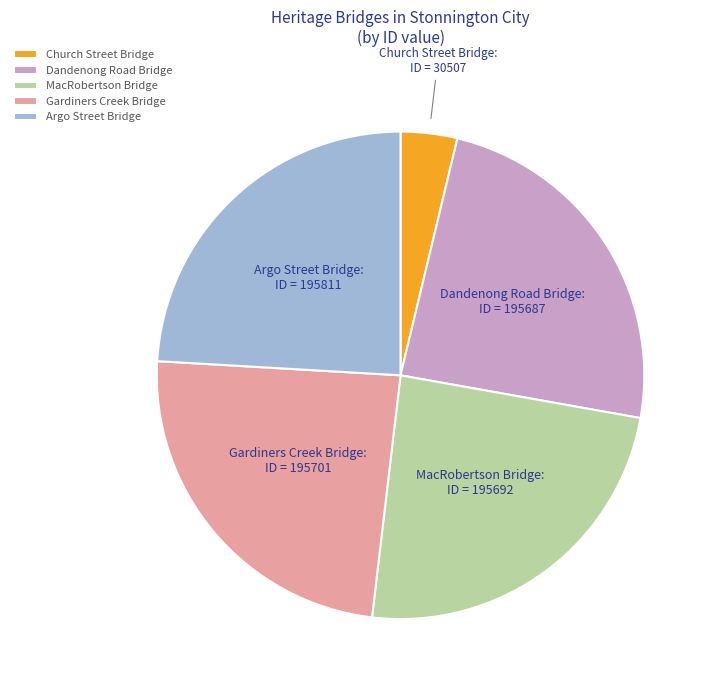

Approximately how many times larger is the value at Dandenong Road Bridge compared to Argo Street Bridge?

1.0